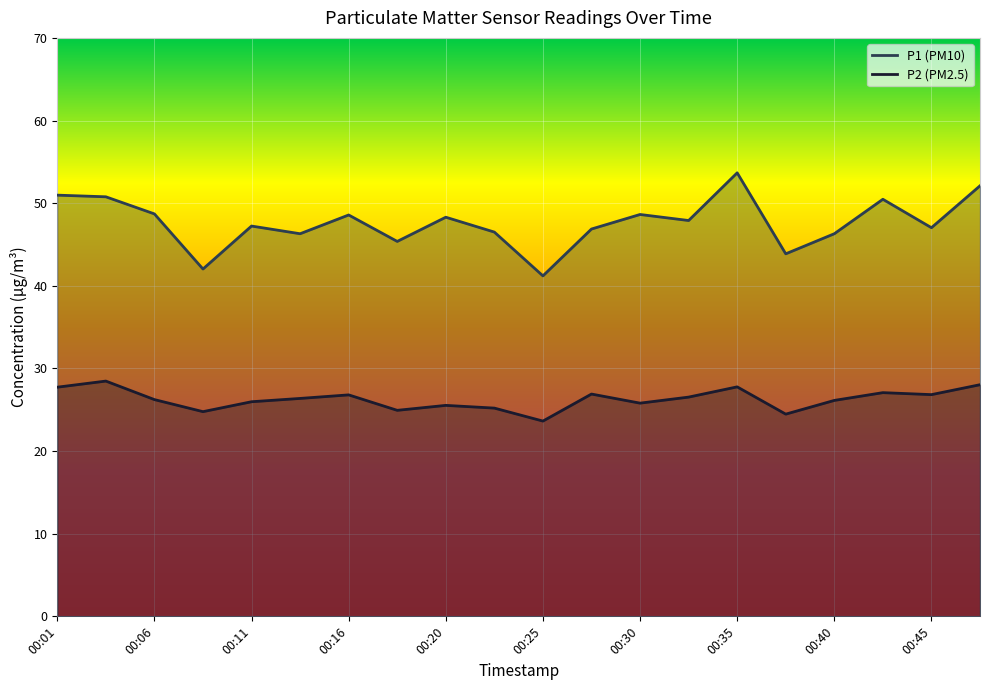

What is the sum of the P2 values at 00:13 and 00:38?

50.8